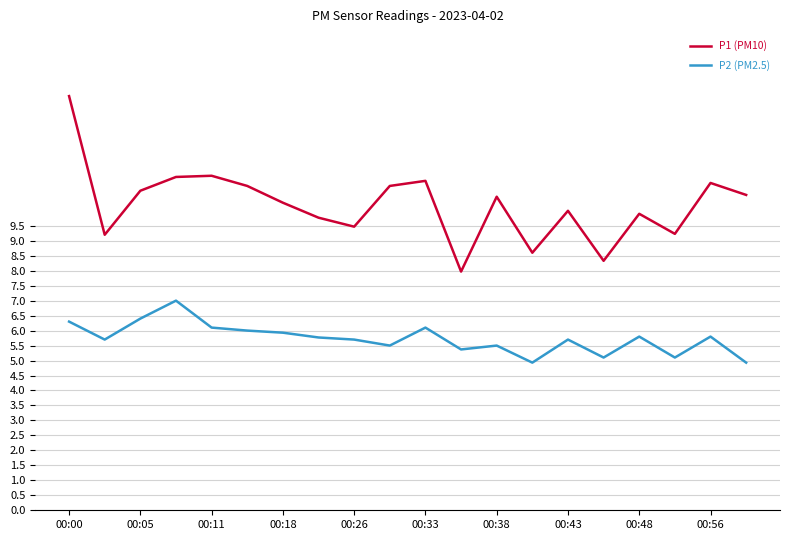

Which series has the largest range (max minus min)?

P1 (PM10)